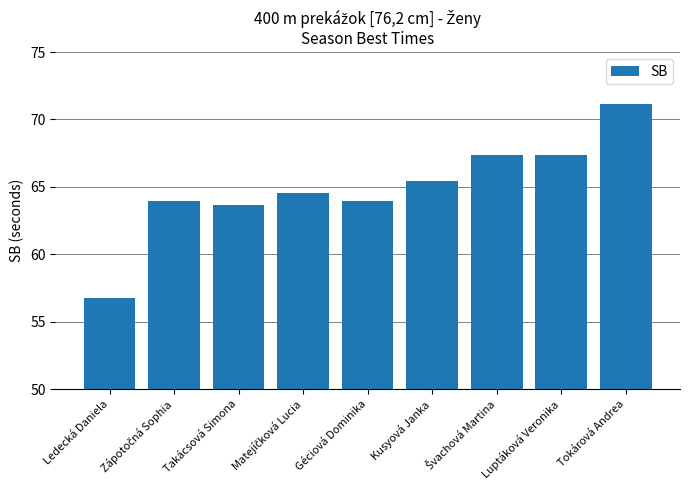

The chart shows a value of 95.0 at Kusyová Janka. True or false?

False